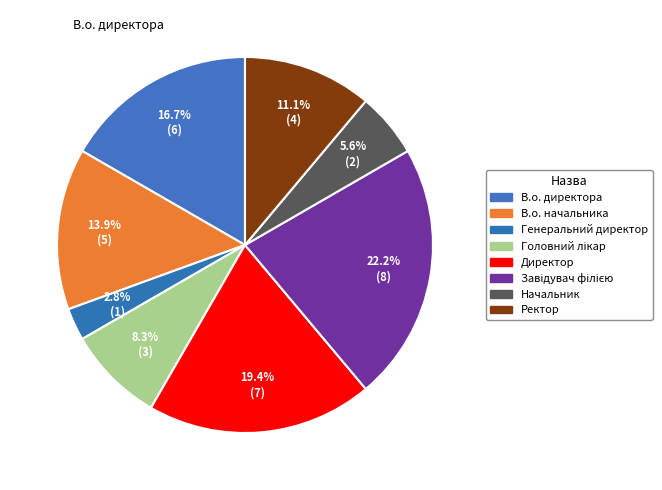

To the nearest percent, what is the difference between the Директор and В.о. начальника slice percentages?

6%